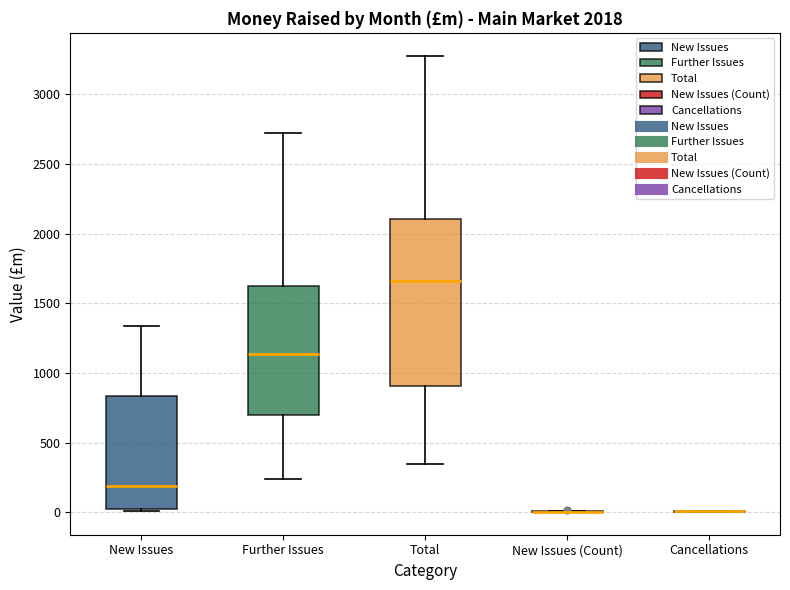

Comparing the boxes themselves (not the whiskers), which one is the tallest?

Total